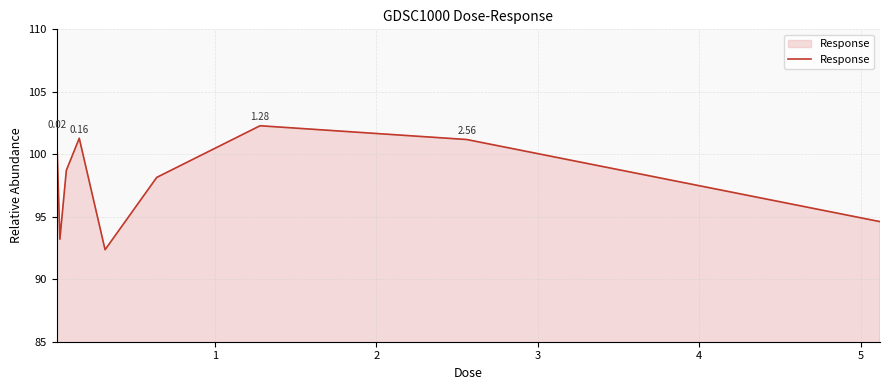

What is the difference between the maximum and minimum values?

9.9